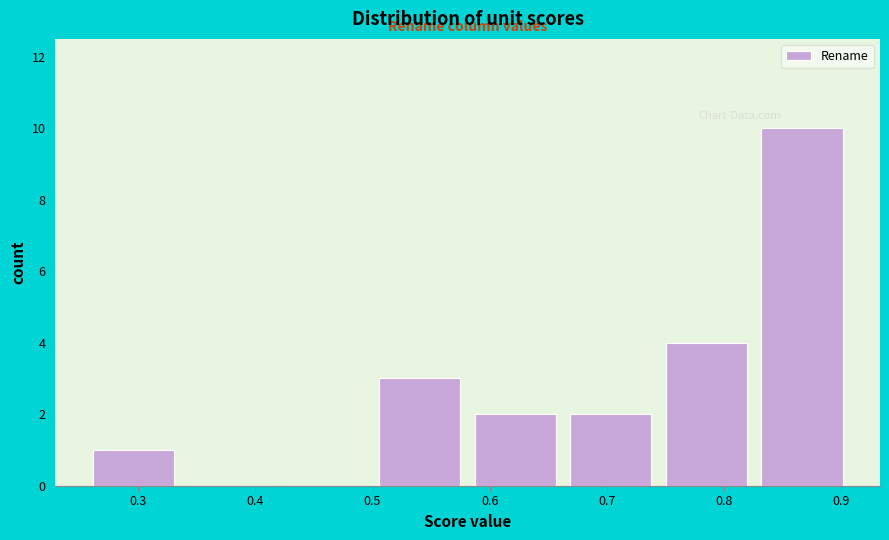

Which range on the x-axis has the tallest bar?

0.83 to 0.91